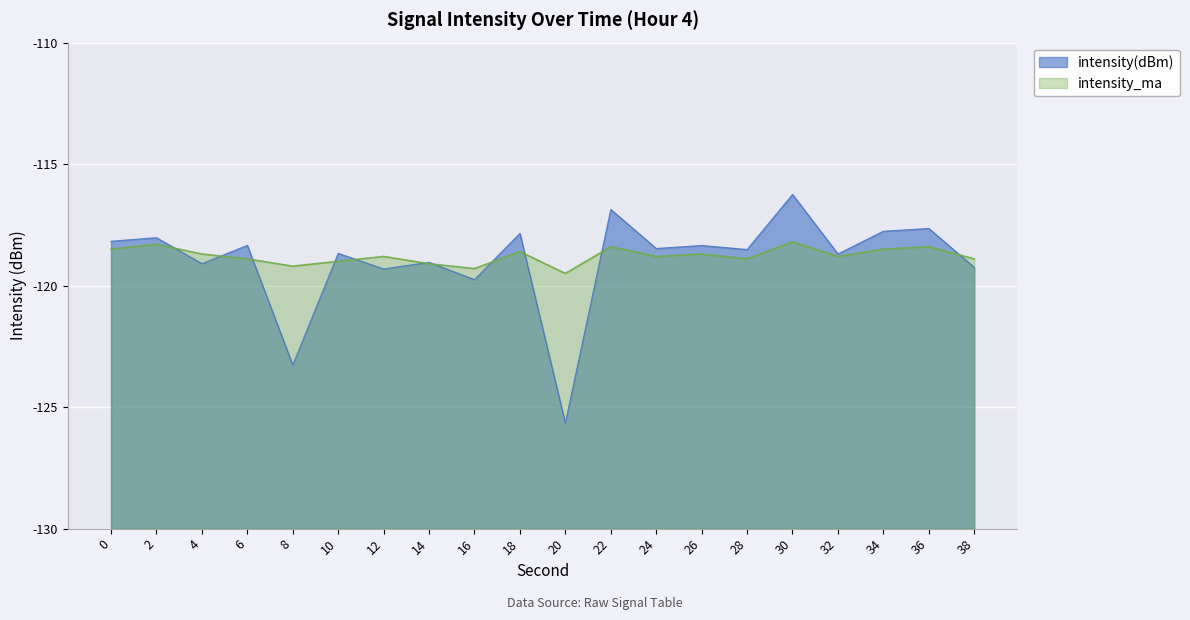

What is the value of the intensity(dBm) point at the 5th from the left?

-123.3